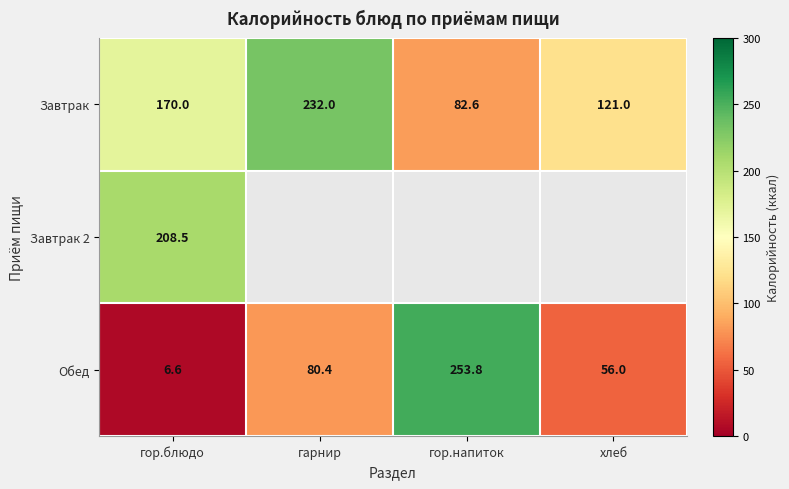

What is the difference between the highest and lowest values at гор.напиток?

171.2